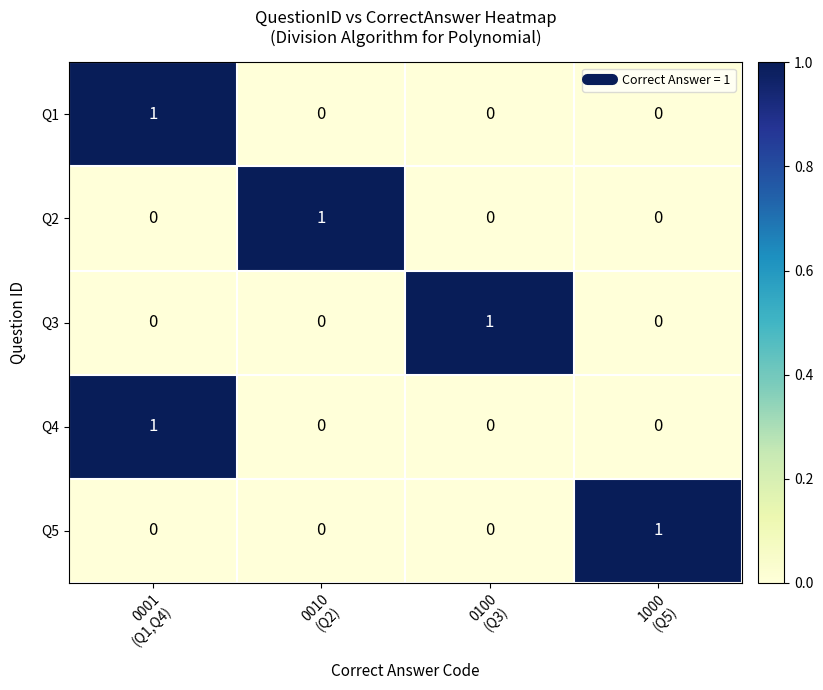

How many Q2 values are between 0 and 1?

4